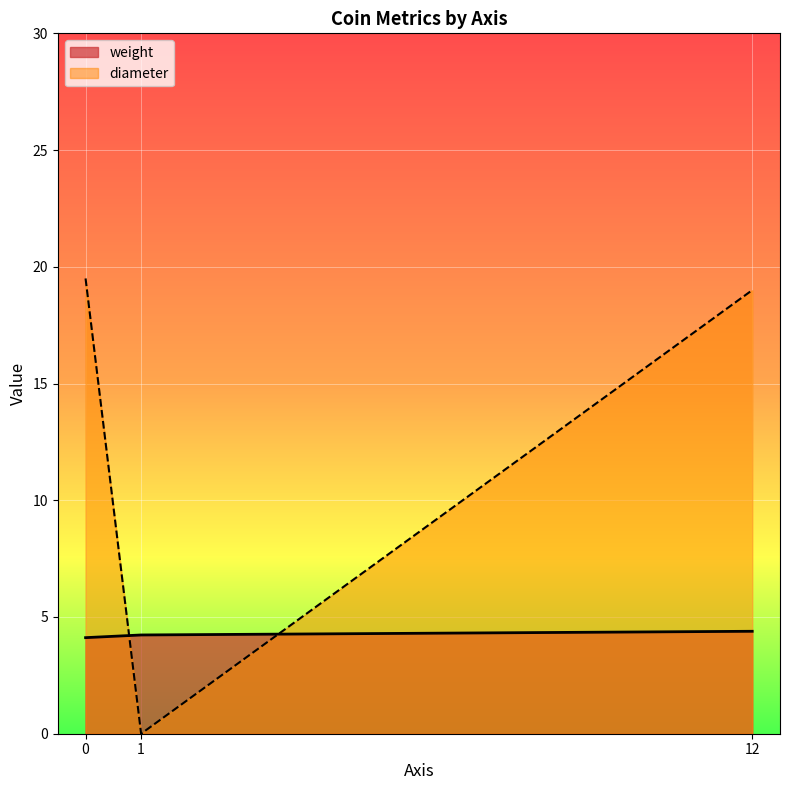

Rank the series at 12 from lowest to highest value.

weight, diameter